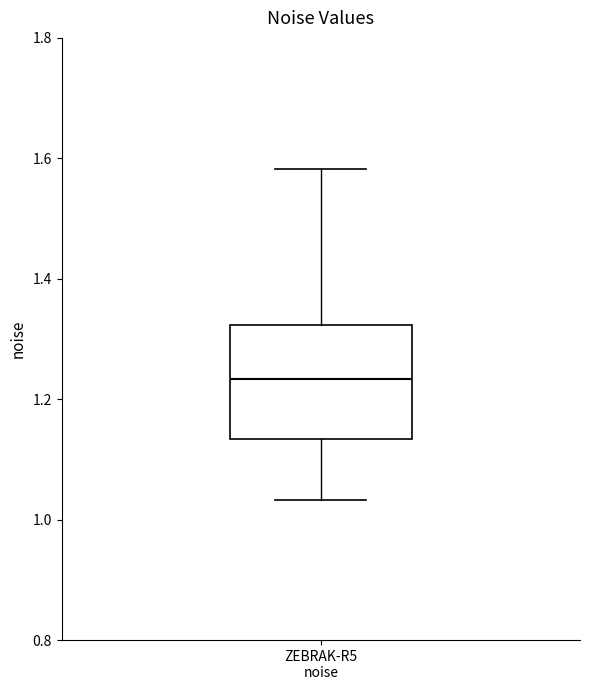

Where is the upper edge of the box for ZEBRAK-R5 noise on the y-axis? The values are not printed on the chart, so give them approximately, as read against the axis.

1.32